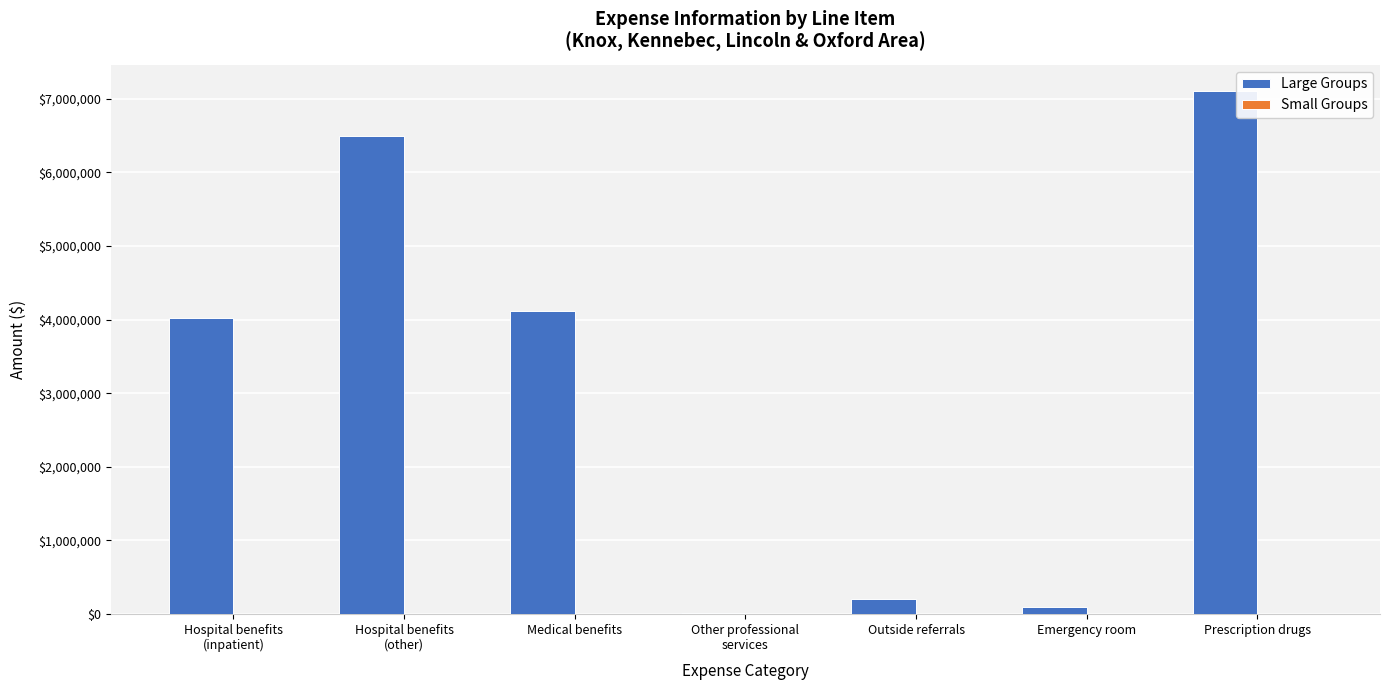

Which series has the largest total across all categories?

Large Groups